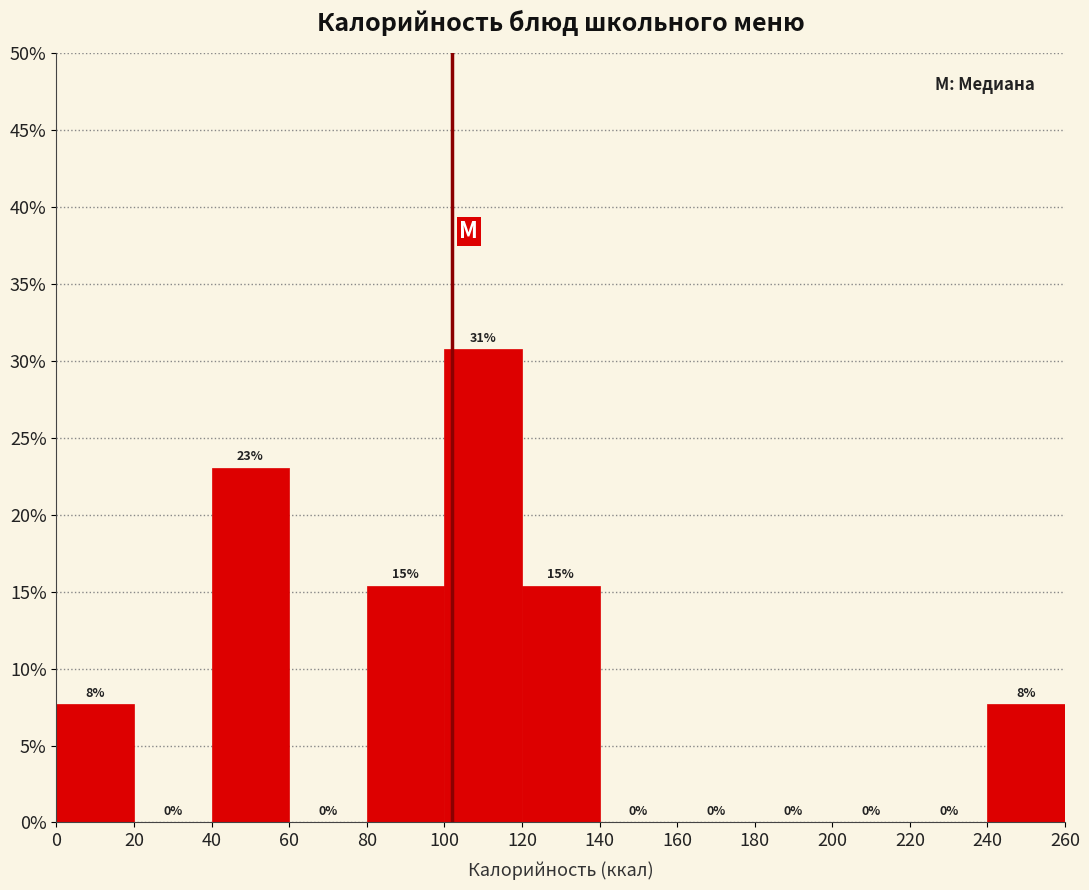

Over which range of the x-axis is the bar tallest?

100 to 120